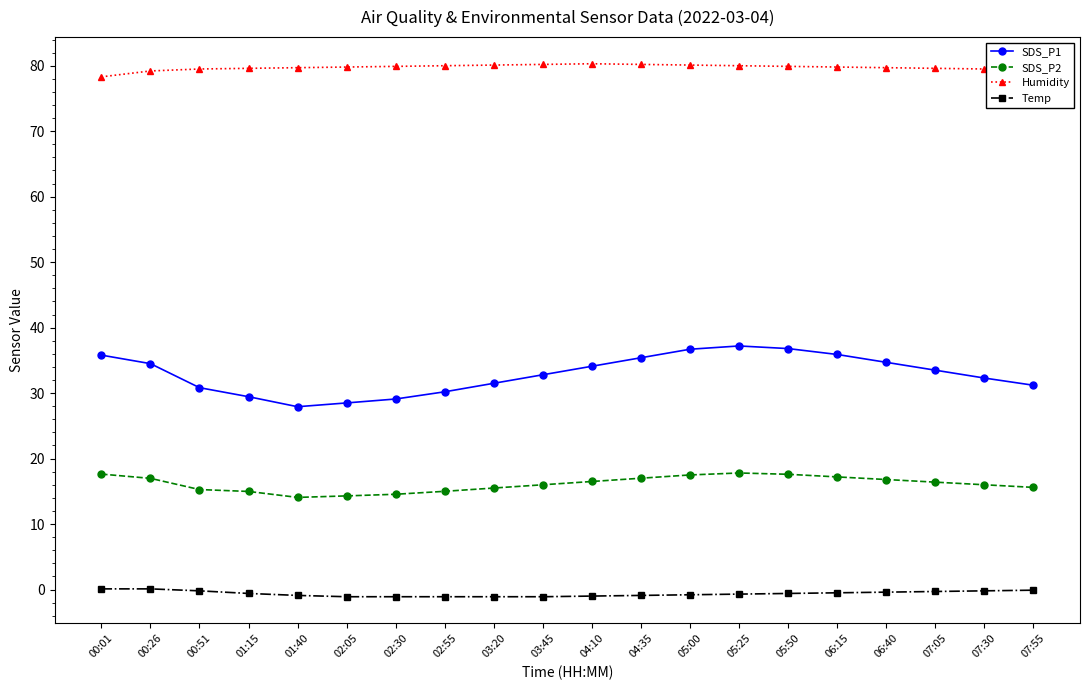

What is the minimum value for Humidity?

78.3